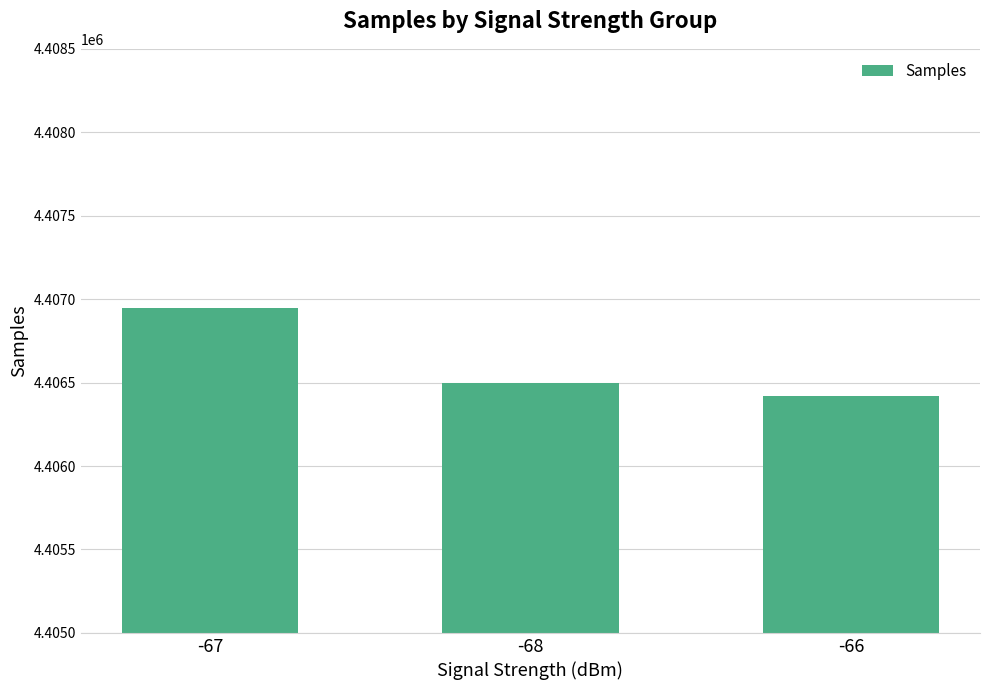

Between -68 and -66, which is larger?

-68